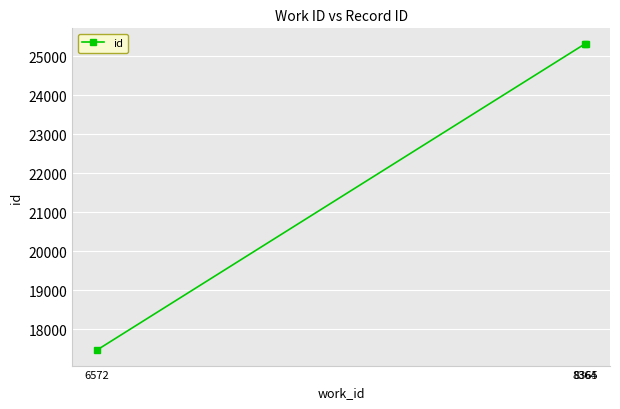

What is the average value?

22703